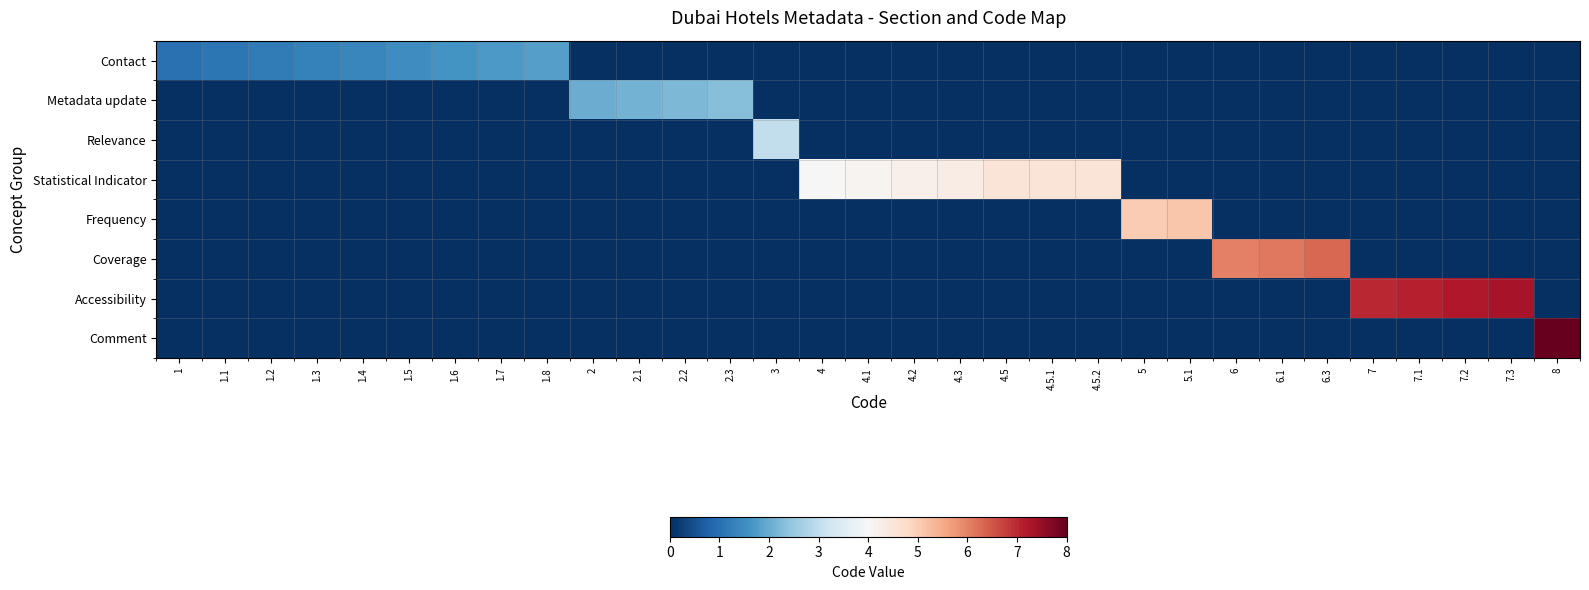

What is the difference between the highest and lowest values at 4.3?

4.3